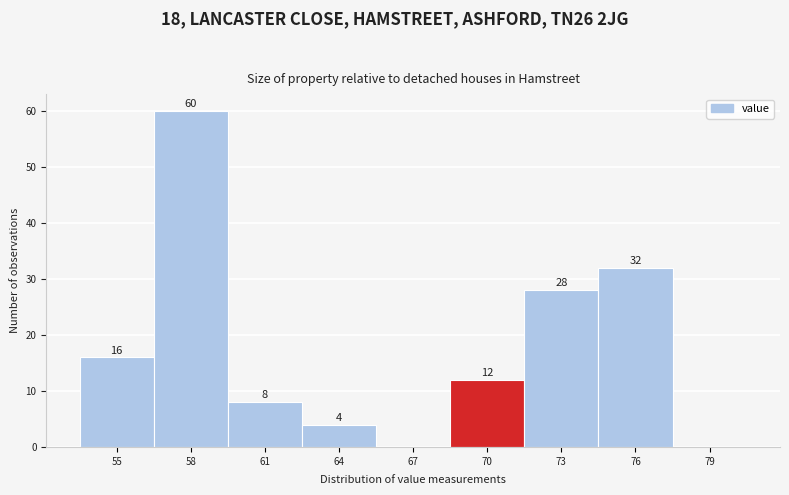

Reading right to left, list all the values displayed in this chart.

79=0	76=32	73=28	70=12	67=0	64=4	61=8	58=60	55=16